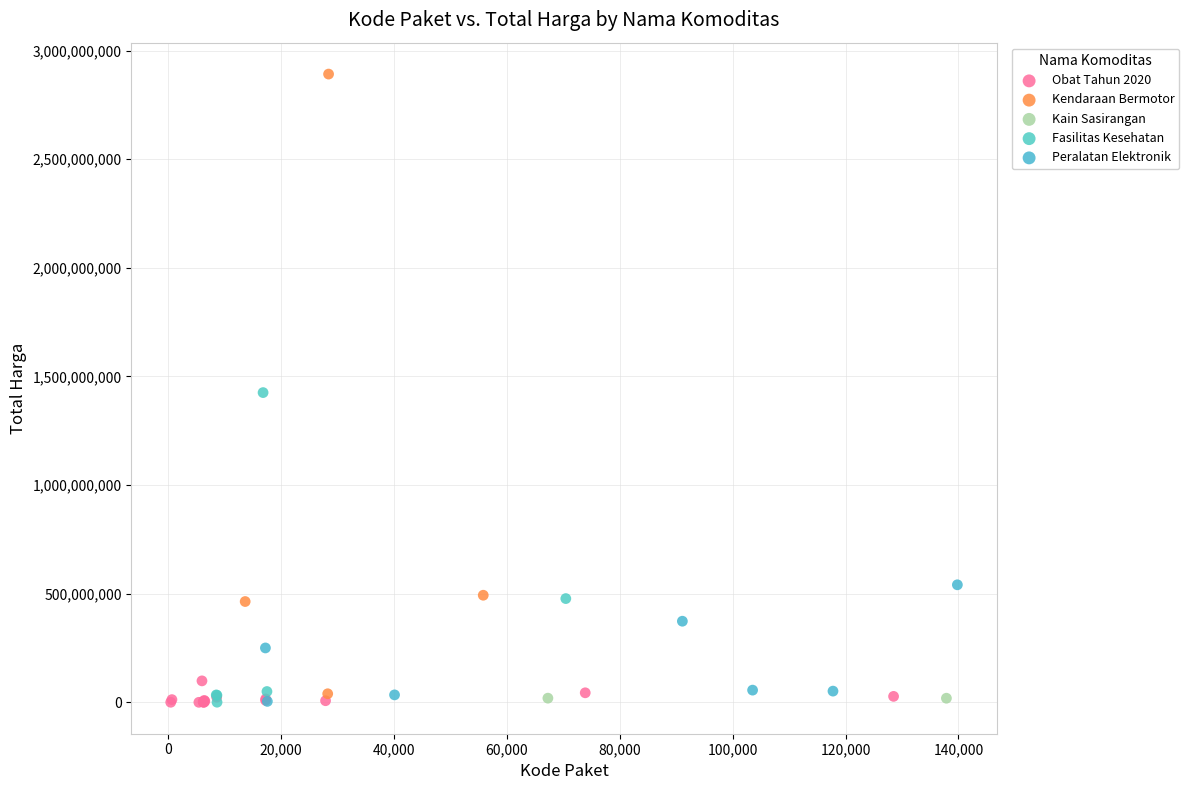

What are all the series names shown in the legend?

Peralatan Elektronik, Obat Tahun 2020, Kendaraan Bermotor, Fasilitas Kesehatan, Kain Sasirangan